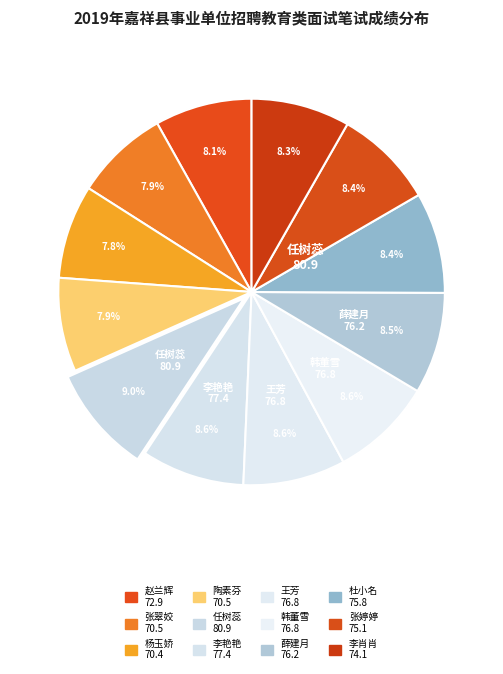

How many slices are in this pie chart?

12